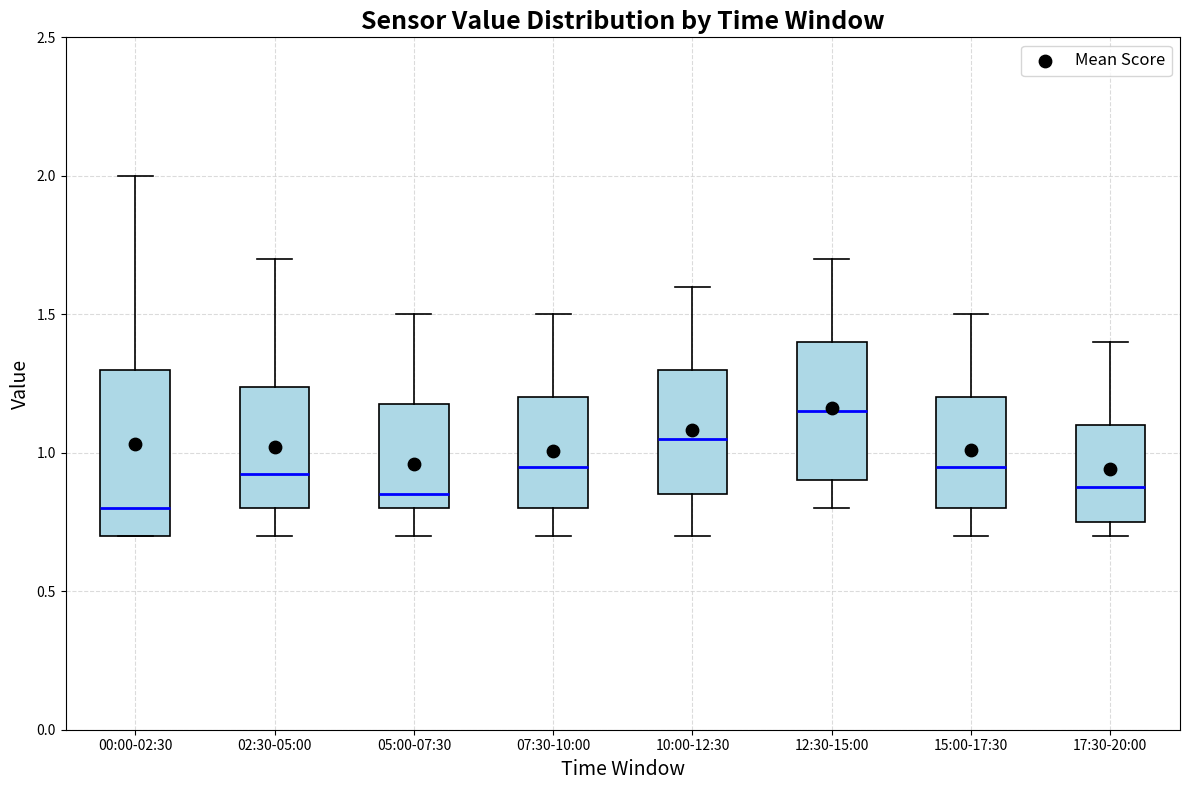

Which box's median line is the highest?

12:30-15:00